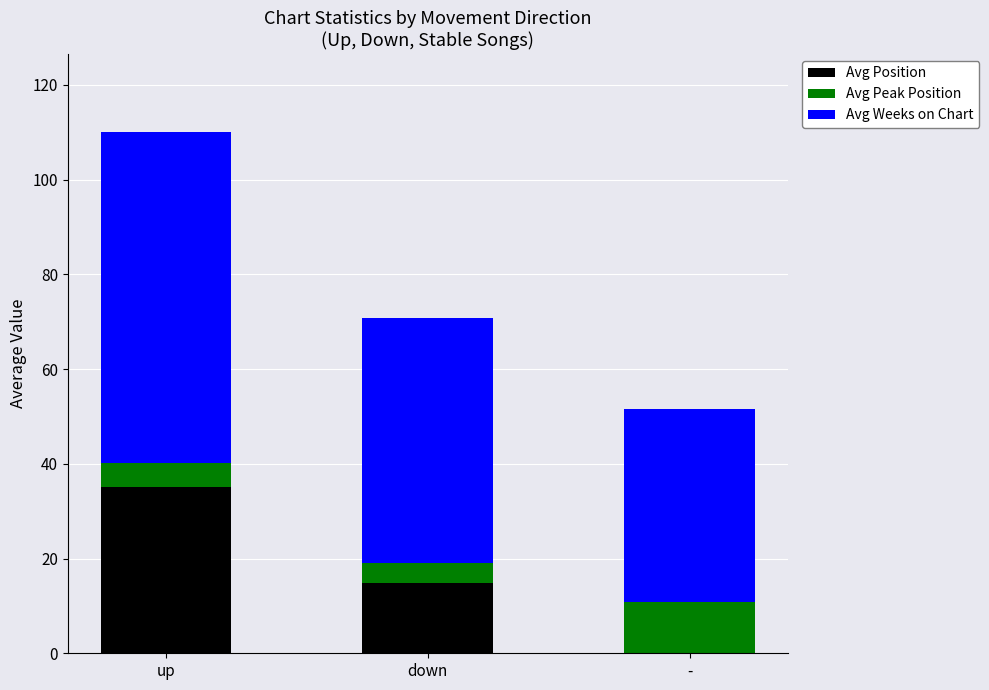

Where is Avg Position nearest to the value 17?

down